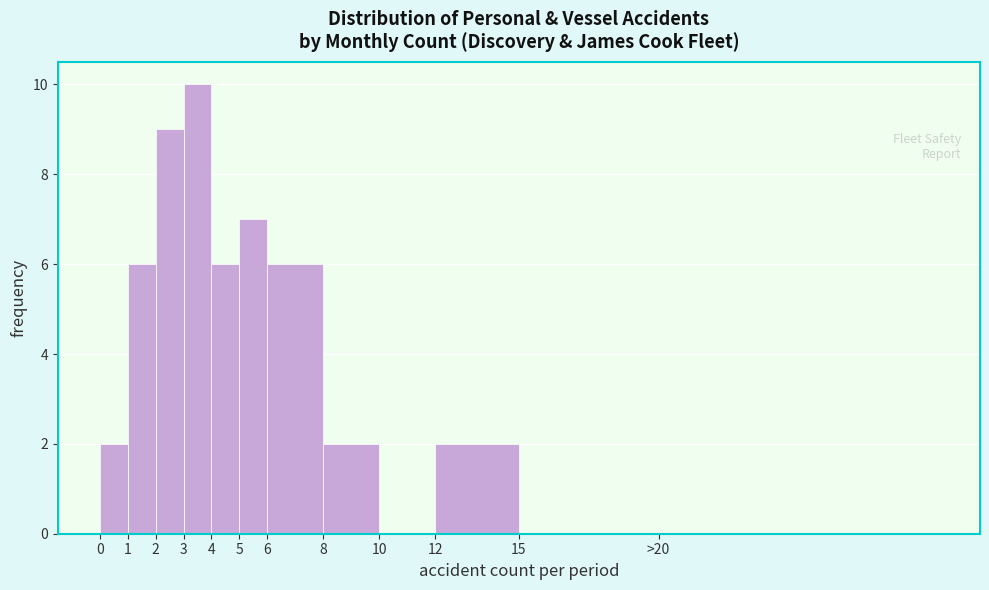

Reading left to right, what are all the values shown in this chart?

0=2	1=6	2=9	3=10	4=6	5=7	6=6	8=2	10=0	12=2	15=0	>20=0